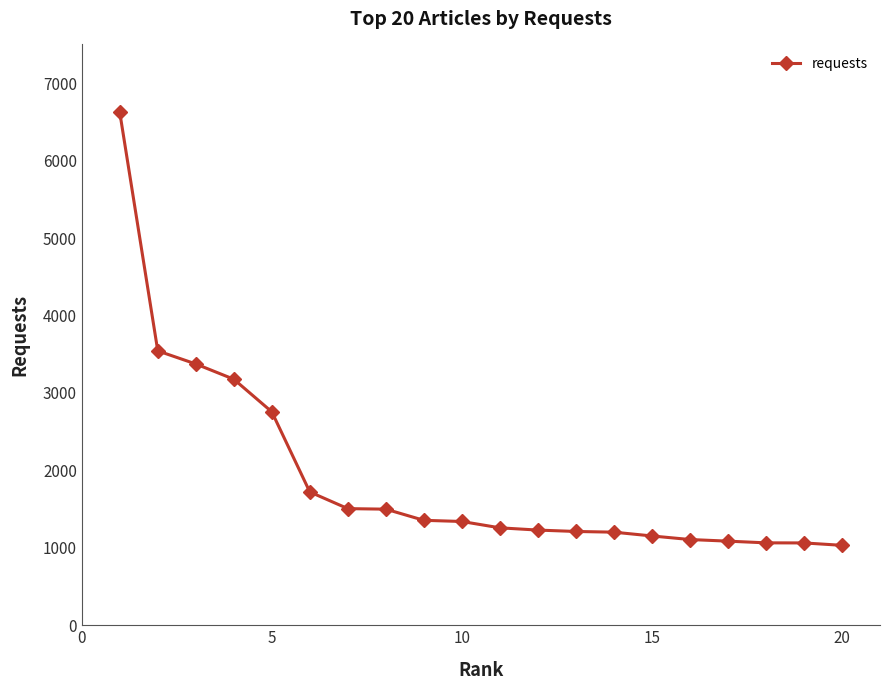

How many lines are shown in the chart?

1